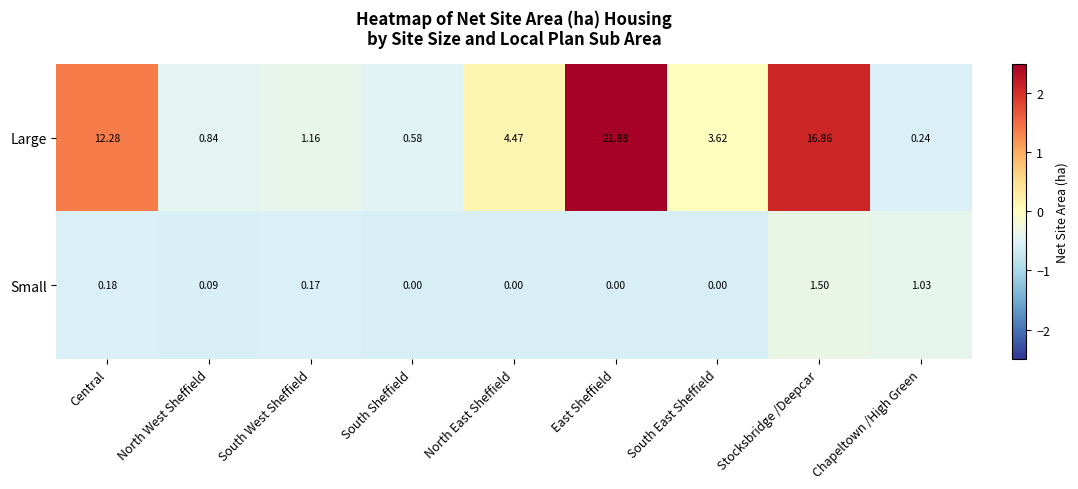

Where is Large nearest to the value 11?

Central